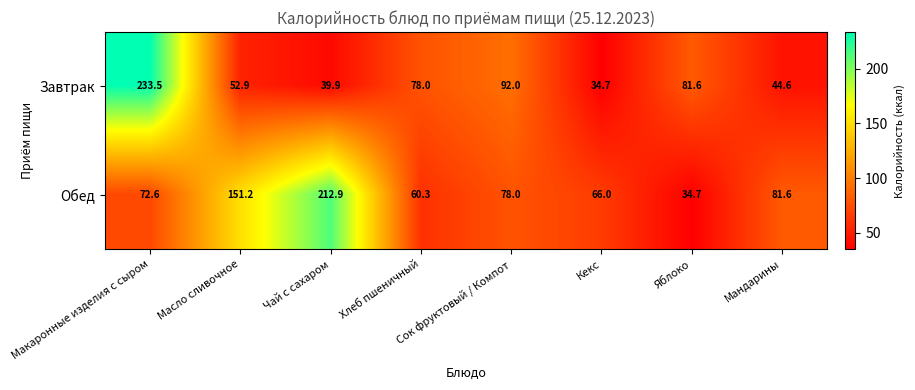

Where is Завтрак nearest to the value 134?

Сок фруктовый / Компот